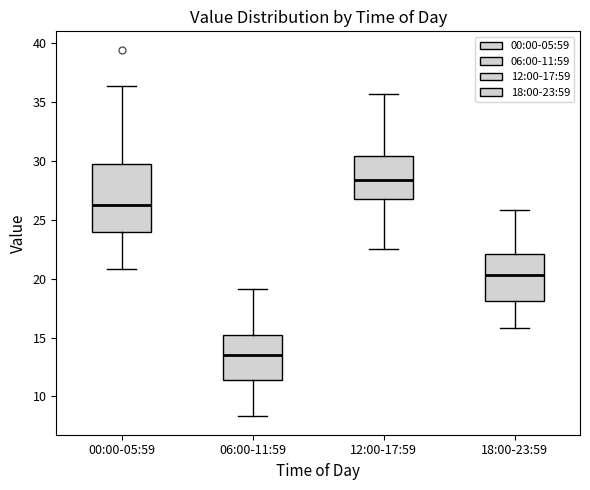

Where is the upper edge of the box for 00:00-05:59 on the y-axis? The values are not printed on the chart, so give them approximately, as read against the axis.

29.5